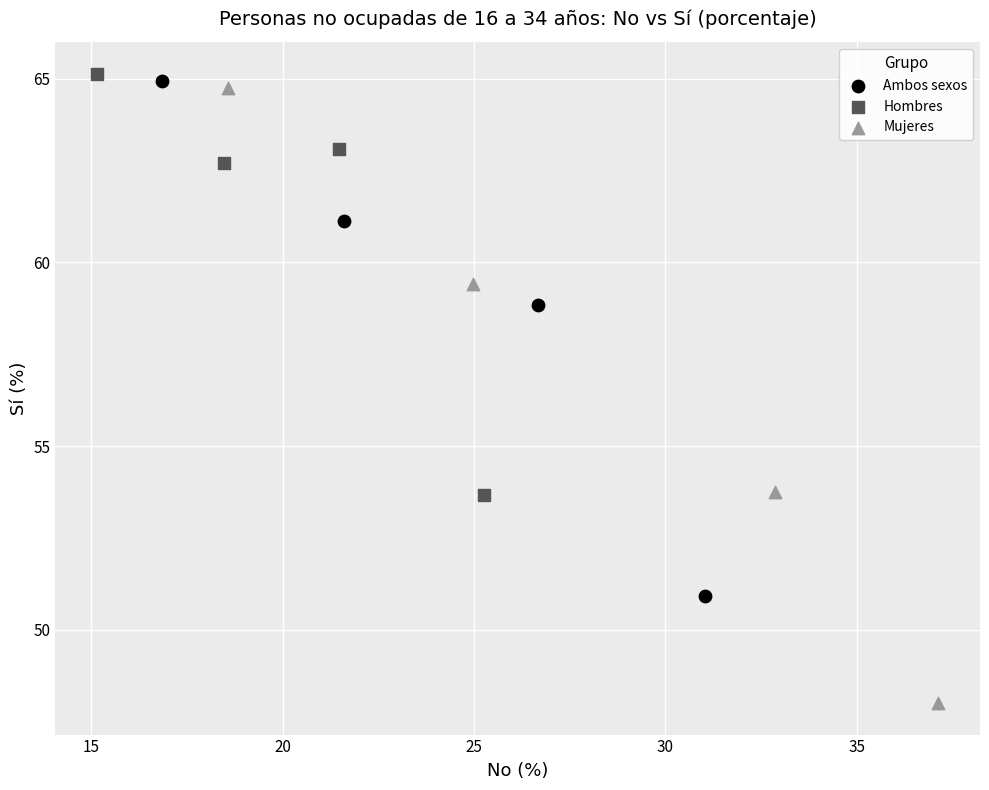

Which series has the widest spread of Y values?

Mujeres